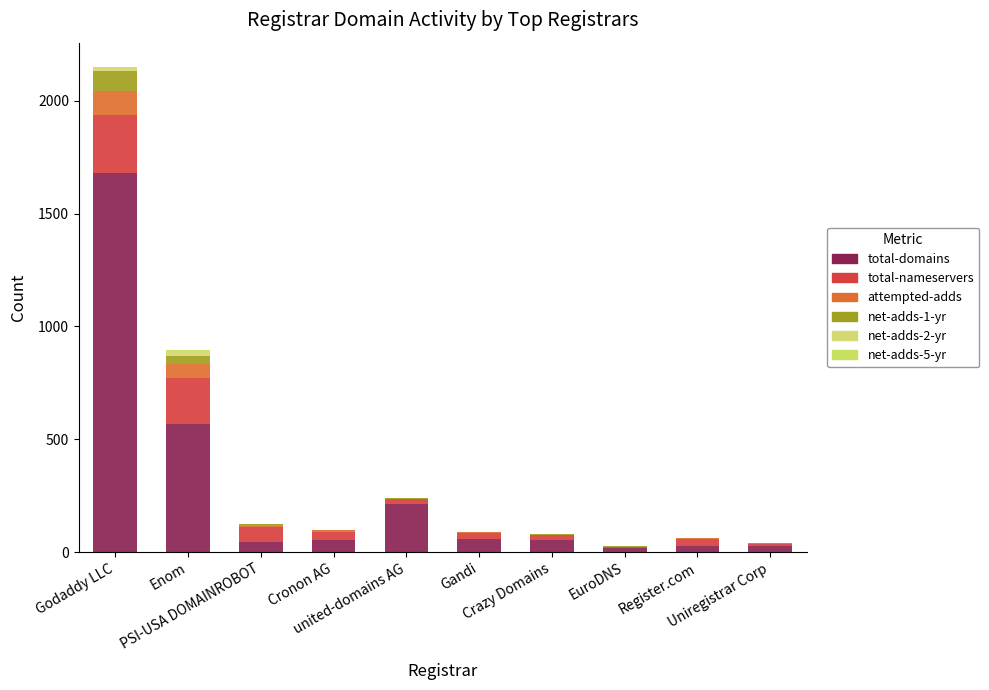

Rank the series by their maximum value, from lowest to highest.

net-adds-5-yr, net-adds-2-yr, net-adds-1-yr, attempted-adds, total-nameservers, total-domains